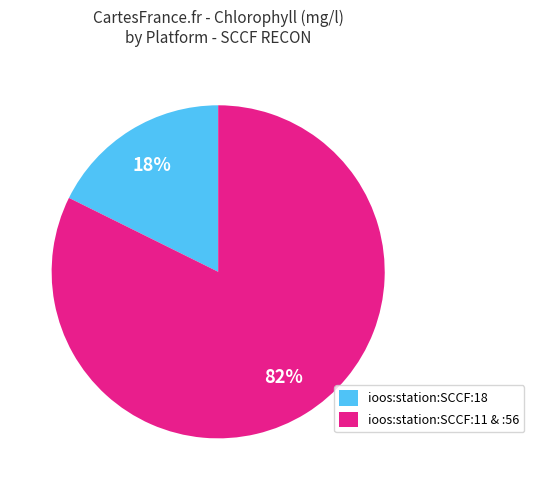

Is it true that ioos:station:SCCF:18 is 27% of the pie?

False